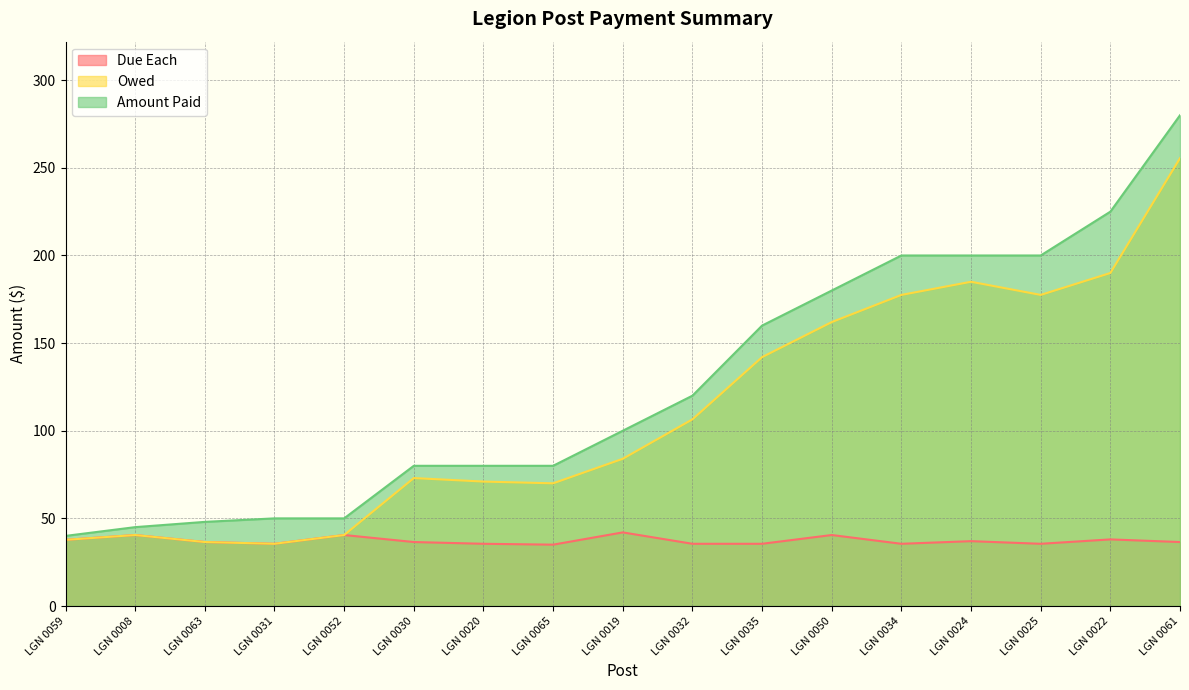

How many values in the Due Each series exceed 36?

10